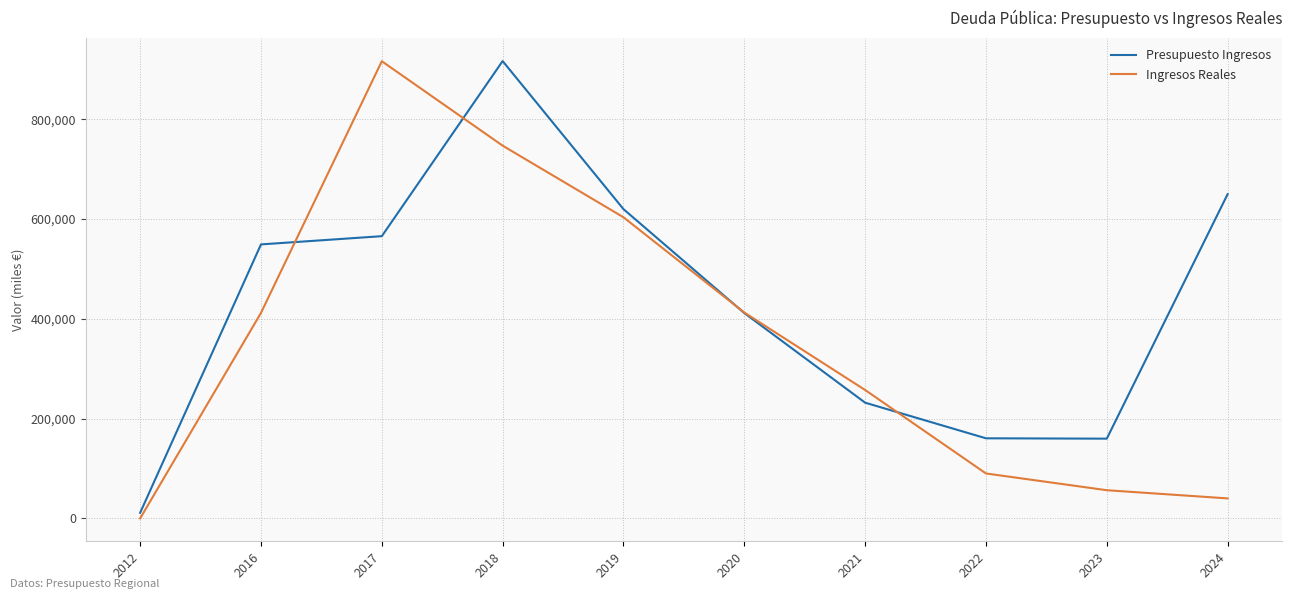

Rank the series by their average value, from lowest to highest.

Ingresos Reales, Presupuesto Ingresos